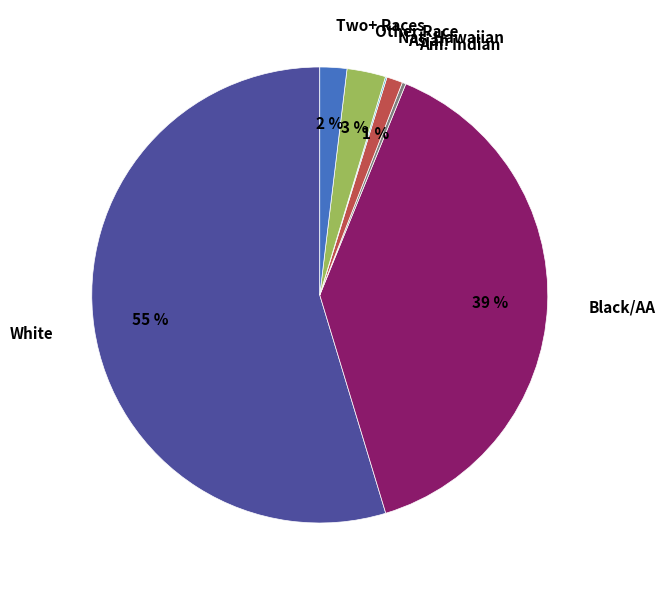

Does any single category account for the majority?

Yes